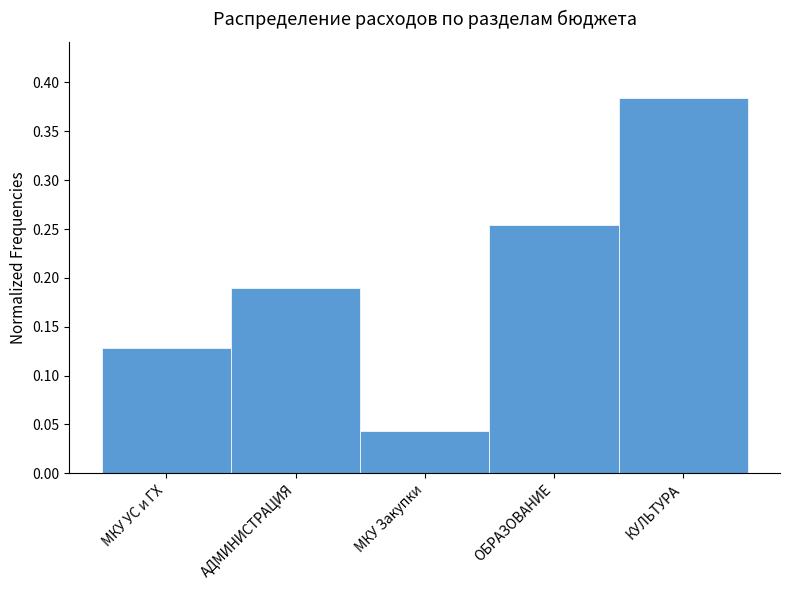

At which label is the value closest to 0?

МКУ Закупки